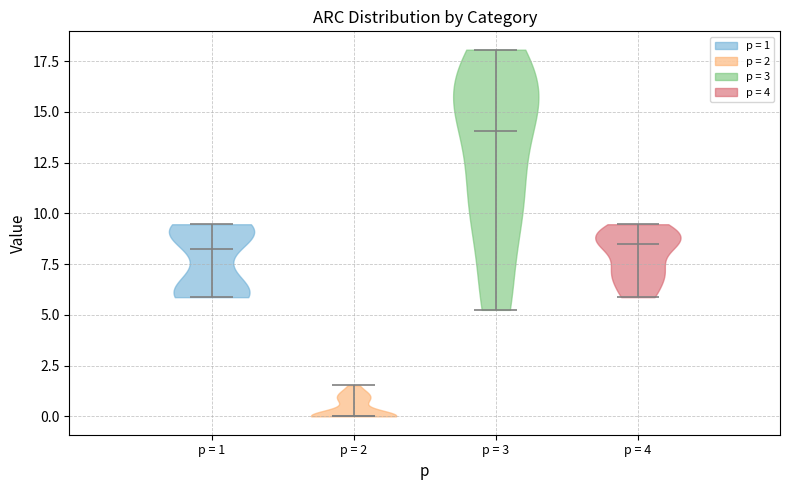

Reading left to right, read every violin against the y-axis: where its median line is, and the lowest and highest points it reaches. The values are not printed on the chart, so give them approximately, as read against the axis.

p = 1: median line 8.0, lowest point 6.0, highest point 9.5
p = 2: median line 0.0, lowest point 0.0, highest point 1.5
p = 3: median line 14.0, lowest point 5.0, highest point 18.0
p = 4: median line 8.5, lowest point 6.0, highest point 9.5